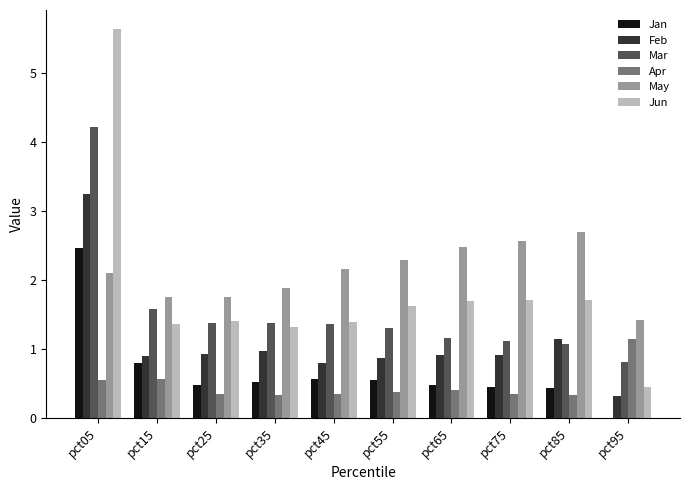

At which category does the chart reach its peak across all series?

pct05